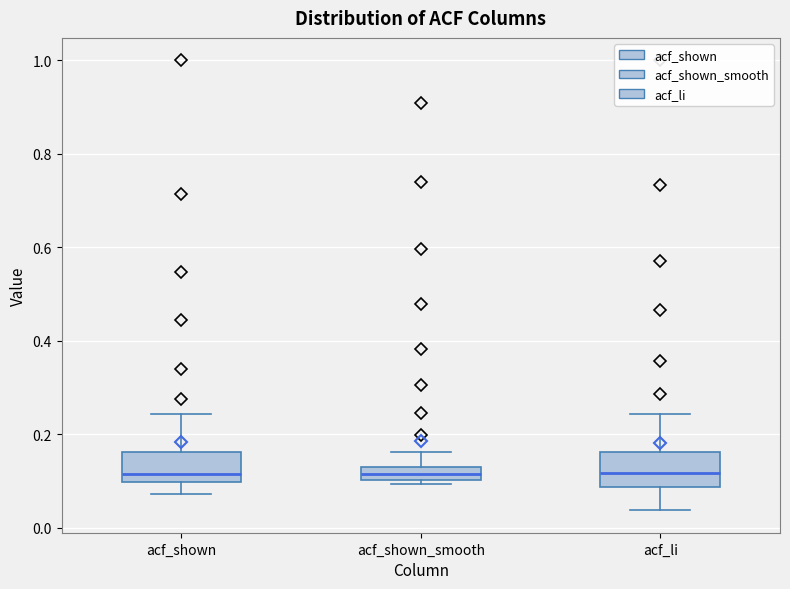

Where is the upper edge of the box for acf_shown on the y-axis? The values are not printed on the chart, so give them approximately, as read against the axis.

0.16